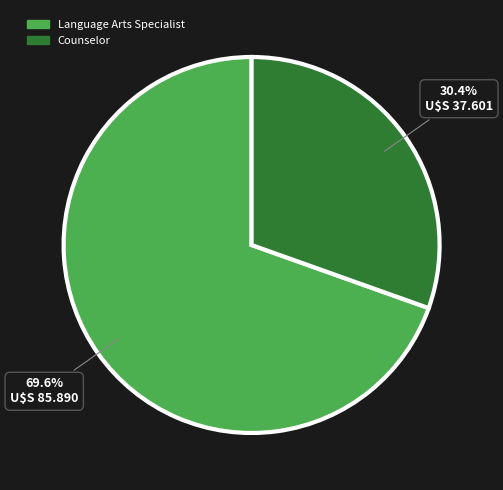

Is the sum of Counselor and Language Arts Specialist greater than half?

Yes